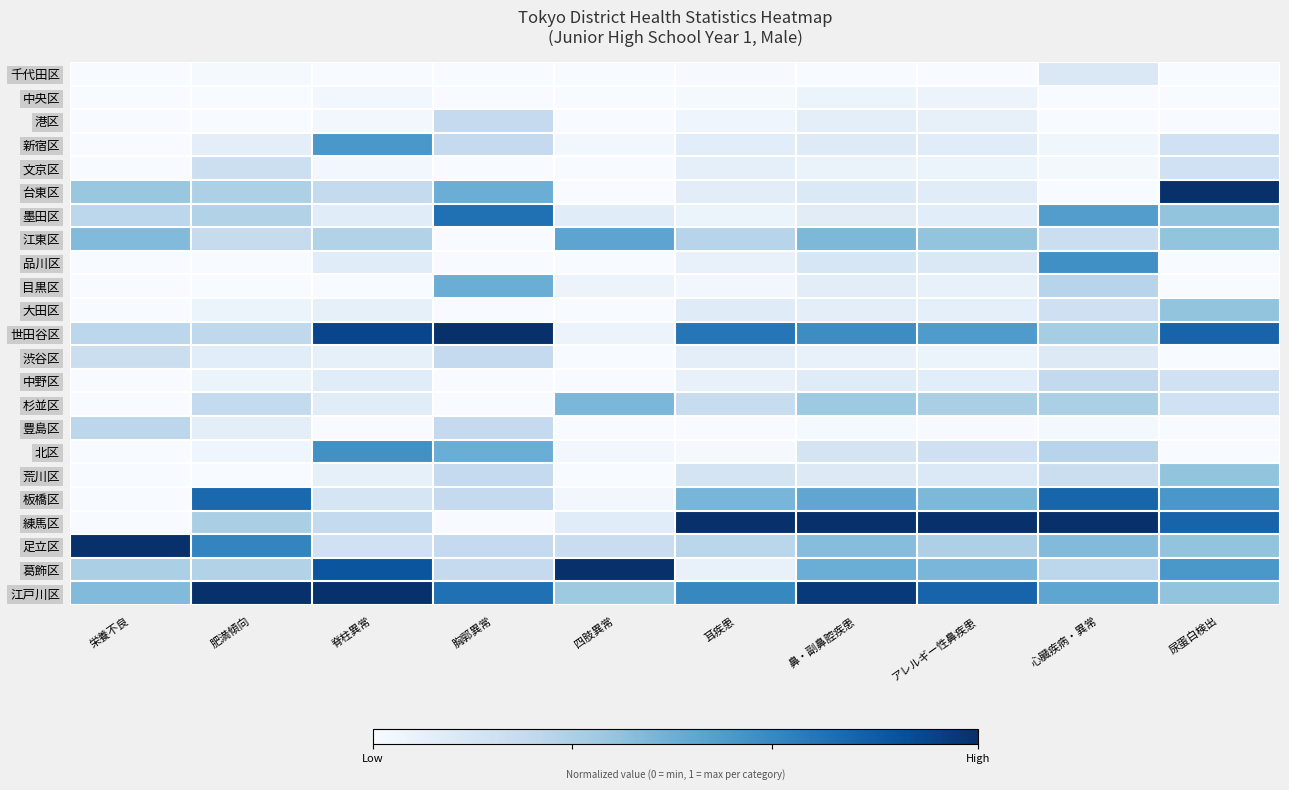

Reading left to right, what are all the values shown in this chart?

千代田区: 栄養不良=0.0	肥満傾向=0.0	脊柱異常=0.0	胸郭異常=0.0	四肢異常=0.0	耳疾患=0.0	鼻・副鼻腔疾患=0.0	アレルギー性鼻疾患=0.0	心臓疾病・異常=0.1	尿蛋白検出=0.0
中央区: 栄養不良=0.0	肥満傾向=0.0	脊柱異常=0.0	胸郭異常=0.0	四肢異常=0.0	耳疾患=0.0	鼻・副鼻腔疾患=0.1	アレルギー性鼻疾患=0.1	心臓疾病・異常=0.0	尿蛋白検出=0.0
港区: 栄養不良=0.0	肥満傾向=0.0	脊柱異常=0.0	胸郭異常=0.2	四肢異常=0.0	耳疾患=0.0	鼻・副鼻腔疾患=0.1	アレルギー性鼻疾患=0.1	心臓疾病・異常=0.0	尿蛋白検出=0.0
新宿区: 栄養不良=0.0	肥満傾向=0.1	脊柱異常=0.6	胸郭異常=0.2	四肢異常=0.0	耳疾患=0.1	鼻・副鼻腔疾患=0.1	アレルギー性鼻疾患=0.1	心臓疾病・異常=0.0	尿蛋白検出=0.2
文京区: 栄養不良=0.0	肥満傾向=0.2	脊柱異常=0.0	胸郭異常=0.0	四肢異常=0.0	耳疾患=0.1	鼻・副鼻腔疾患=0.1	アレルギー性鼻疾患=0.1	心臓疾病・異常=0.0	尿蛋白検出=0.2
台東区: 栄養不良=0.4	肥満傾向=0.3	脊柱異常=0.3	胸郭異常=0.5	四肢異常=0.0	耳疾患=0.1	鼻・副鼻腔疾患=0.1	アレルギー性鼻疾患=0.1	心臓疾病・異常=0.0	尿蛋白検出=1.0
墨田区: 栄養不良=0.3	肥満傾向=0.3	脊柱異常=0.1	胸郭異常=0.8	四肢異常=0.1	耳疾患=0.1	鼻・副鼻腔疾患=0.1	アレルギー性鼻疾患=0.1	心臓疾病・異常=0.6	尿蛋白検出=0.4
江東区: 栄養不良=0.4	肥満傾向=0.2	脊柱異常=0.3	胸郭異常=0.0	四肢異常=0.5	耳疾患=0.3	鼻・副鼻腔疾患=0.5	アレルギー性鼻疾患=0.4	心臓疾病・異常=0.2	尿蛋白検出=0.4
品川区: 栄養不良=0.0	肥満傾向=0.0	脊柱異常=0.1	胸郭異常=0.0	四肢異常=0.0	耳疾患=0.1	鼻・副鼻腔疾患=0.2	アレルギー性鼻疾患=0.1	心臓疾病・異常=0.6	尿蛋白検出=0.0
目黒区: 栄養不良=0.0	肥満傾向=0.0	脊柱異常=0.0	胸郭異常=0.5	四肢異常=0.1	耳疾患=0.0	鼻・副鼻腔疾患=0.1	アレルギー性鼻疾患=0.1	心臓疾病・異常=0.3	尿蛋白検出=0.0
大田区: 栄養不良=0.0	肥満傾向=0.1	脊柱異常=0.1	胸郭異常=0.0	四肢異常=0.0	耳疾患=0.1	鼻・副鼻腔疾患=0.1	アレルギー性鼻疾患=0.1	心臓疾病・異常=0.2	尿蛋白検出=0.4
世田谷区: 栄養不良=0.3	肥満傾向=0.3	脊柱異常=0.9	胸郭異常=1.0	四肢異常=0.1	耳疾患=0.7	鼻・副鼻腔疾患=0.6	アレルギー性鼻疾患=0.6	心臓疾病・異常=0.4	尿蛋白検出=0.8
渋谷区: 栄養不良=0.2	肥満傾向=0.1	脊柱異常=0.1	胸郭異常=0.2	四肢異常=0.0	耳疾患=0.1	鼻・副鼻腔疾患=0.1	アレルギー性鼻疾患=0.1	心臓疾病・異常=0.1	尿蛋白検出=0.0
中野区: 栄養不良=0.0	肥満傾向=0.1	脊柱異常=0.1	胸郭異常=0.0	四肢異常=0.0	耳疾患=0.1	鼻・副鼻腔疾患=0.1	アレルギー性鼻疾患=0.1	心臓疾病・異常=0.3	尿蛋白検出=0.2
杉並区: 栄養不良=0.0	肥満傾向=0.3	脊柱異常=0.1	胸郭異常=0.0	四肢異常=0.5	耳疾患=0.2	鼻・副鼻腔疾患=0.4	アレルギー性鼻疾患=0.3	心臓疾病・異常=0.3	尿蛋白検出=0.2
豊島区: 栄養不良=0.3	肥満傾向=0.1	脊柱異常=0.0	胸郭異常=0.2	四肢異常=0.0	耳疾患=0.0	鼻・副鼻腔疾患=0.0	アレルギー性鼻疾患=0.0	心臓疾病・異常=0.0	尿蛋白検出=0.0
北区: 栄養不良=0.0	肥満傾向=0.0	脊柱異常=0.6	胸郭異常=0.5	四肢異常=0.0	耳疾患=0.0	鼻・副鼻腔疾患=0.2	アレルギー性鼻疾患=0.2	心臓疾病・異常=0.3	尿蛋白検出=0.0
荒川区: 栄養不良=0.0	肥満傾向=0.0	脊柱異常=0.1	胸郭異常=0.2	四肢異常=0.0	耳疾患=0.2	鼻・副鼻腔疾患=0.1	アレルギー性鼻疾患=0.1	心臓疾病・異常=0.2	尿蛋白検出=0.4
板橋区: 栄養不良=0.0	肥満傾向=0.8	脊柱異常=0.2	胸郭異常=0.2	四肢異常=0.0	耳疾患=0.5	鼻・副鼻腔疾患=0.5	アレルギー性鼻疾患=0.5	心臓疾病・異常=0.8	尿蛋白検出=0.6
練馬区: 栄養不良=0.0	肥満傾向=0.3	脊柱異常=0.3	胸郭異常=0.0	四肢異常=0.1	耳疾患=1.0	鼻・副鼻腔疾患=1.0	アレルギー性鼻疾患=1.0	心臓疾病・異常=1.0	尿蛋白検出=0.8
足立区: 栄養不良=1.0	肥満傾向=0.7	脊柱異常=0.2	胸郭異常=0.2	四肢異常=0.2	耳疾患=0.3	鼻・副鼻腔疾患=0.4	アレルギー性鼻疾患=0.3	心臓疾病・異常=0.4	尿蛋白検出=0.4
葛飾区: 栄養不良=0.3	肥満傾向=0.3	脊柱異常=0.9	胸郭異常=0.2	四肢異常=1.0	耳疾患=0.1	鼻・副鼻腔疾患=0.5	アレルギー性鼻疾患=0.5	心臓疾病・異常=0.3	尿蛋白検出=0.6
江戸川区: 栄養不良=0.4	肥満傾向=1.0	脊柱異常=1.0	胸郭異常=0.8	四肢異常=0.4	耳疾患=0.7	鼻・副鼻腔疾患=1.0	アレルギー性鼻疾患=0.8	心臓疾病・異常=0.5	尿蛋白検出=0.4